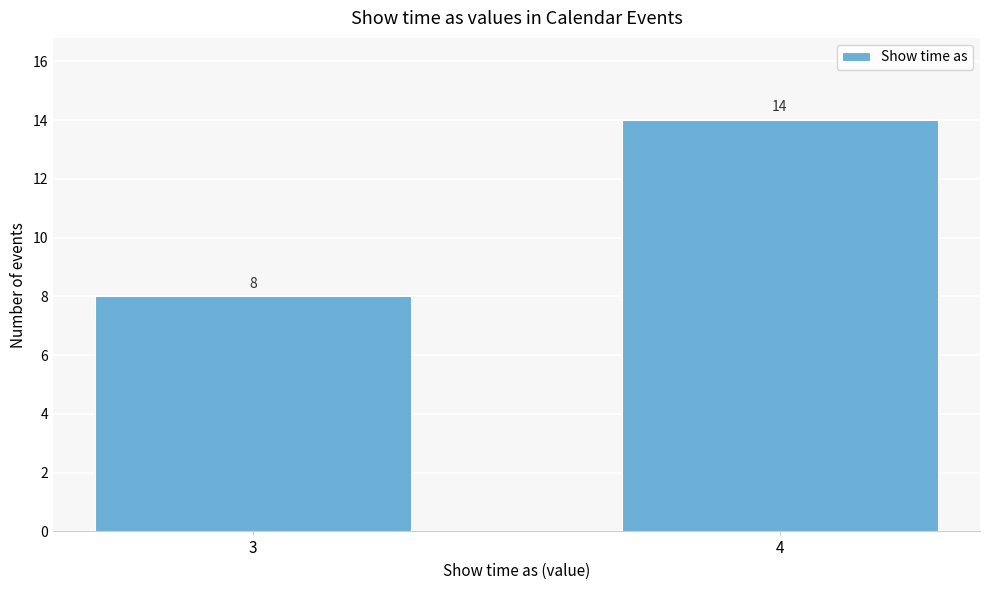

Reading left to right, list all the values displayed in this chart.

3=8	4=14